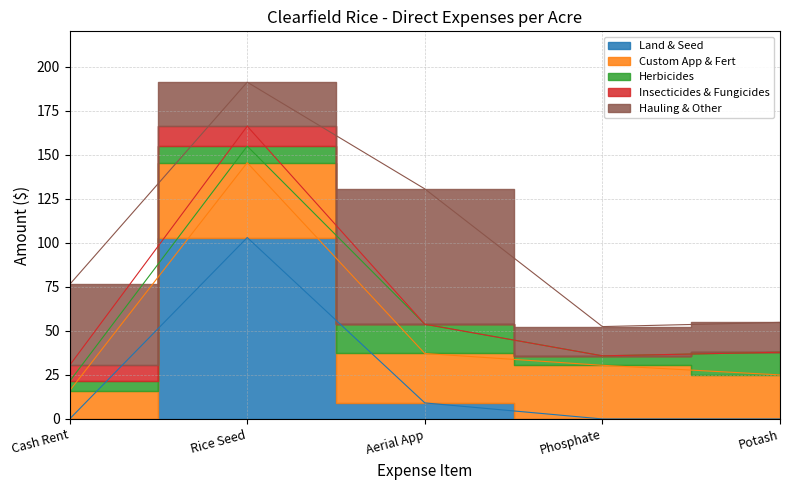

True or false: Herbicides has more than 1 interior local peaks.

False